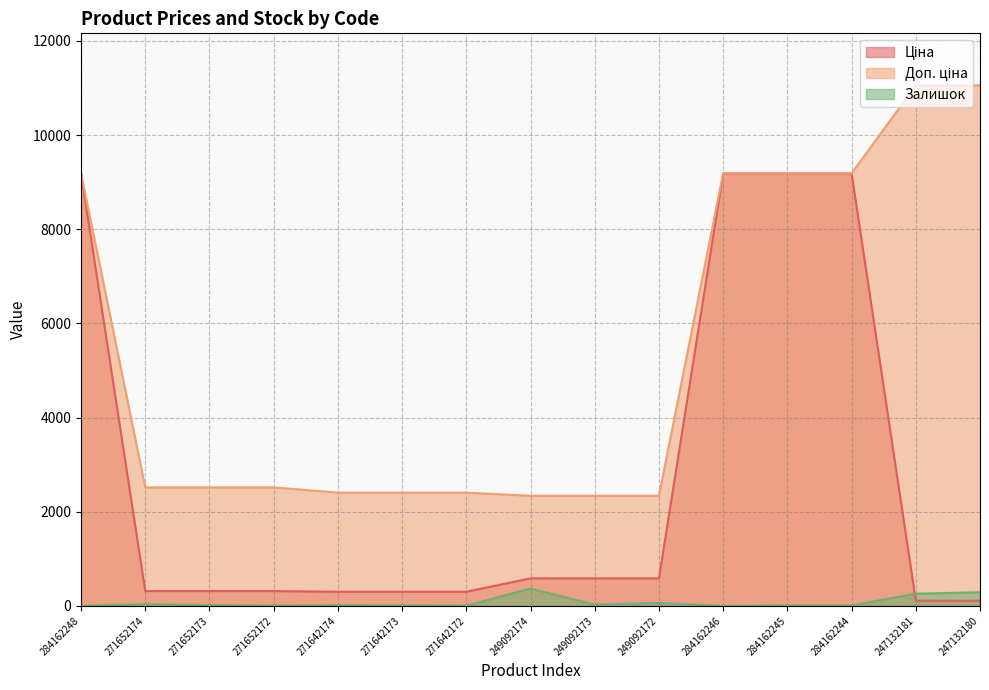

How many series are shown in this chart?

3